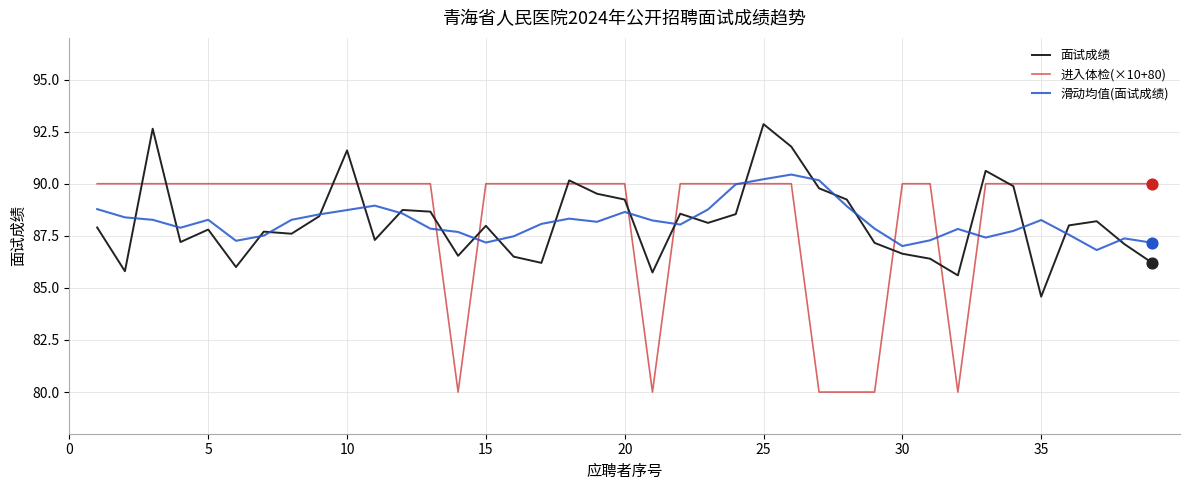

What is the minimum value shown in the chart?

80.0